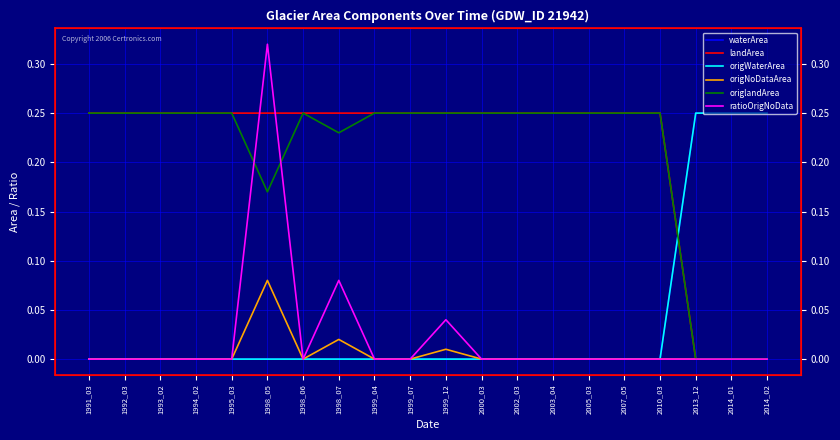

Which series has the largest total across all categories?

landArea